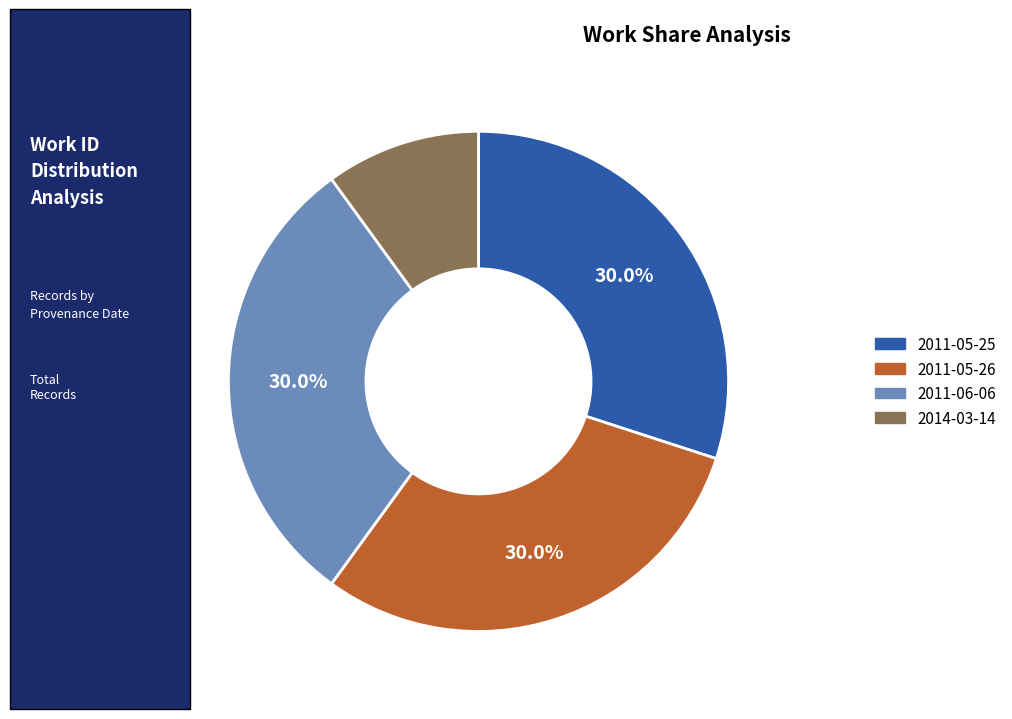

Is there a majority slice in this chart?

No